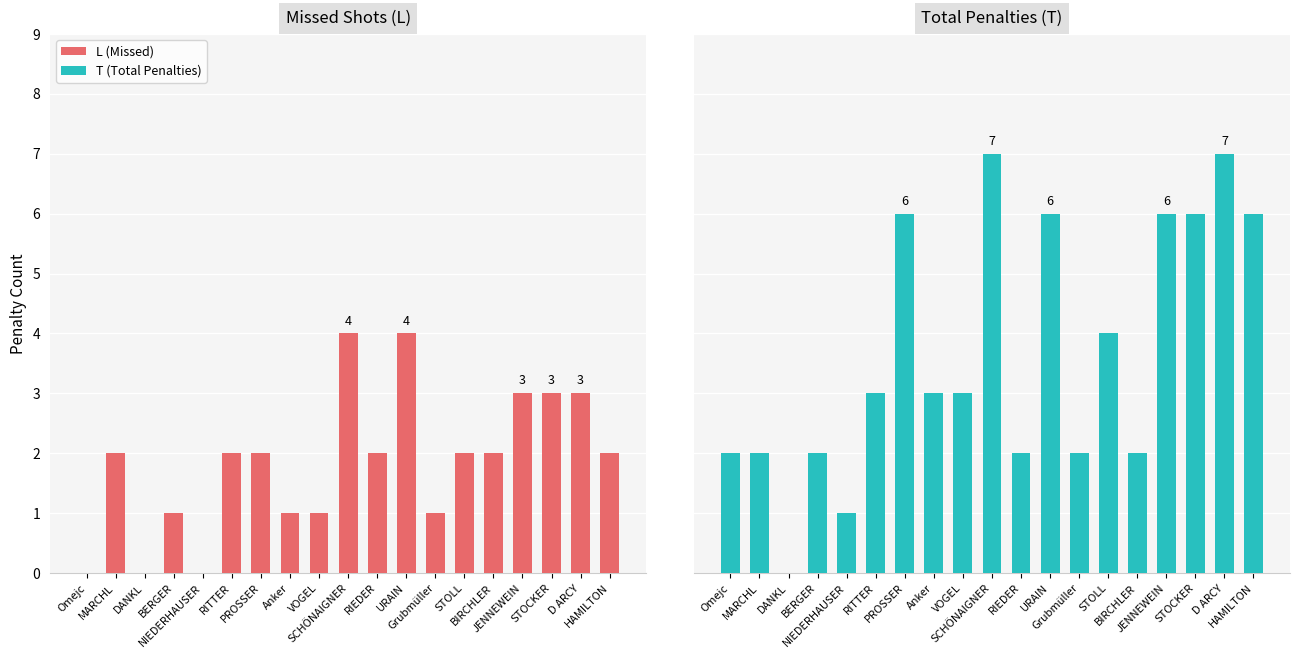

How many values in the L series exceed 2?

5